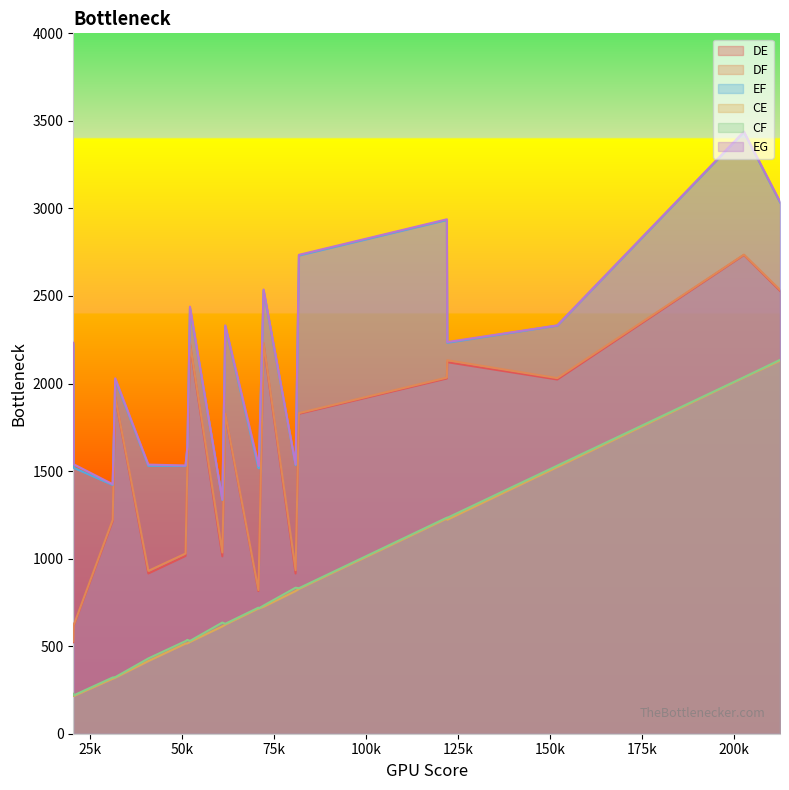

True or false: CE and EG cross at least once.

False